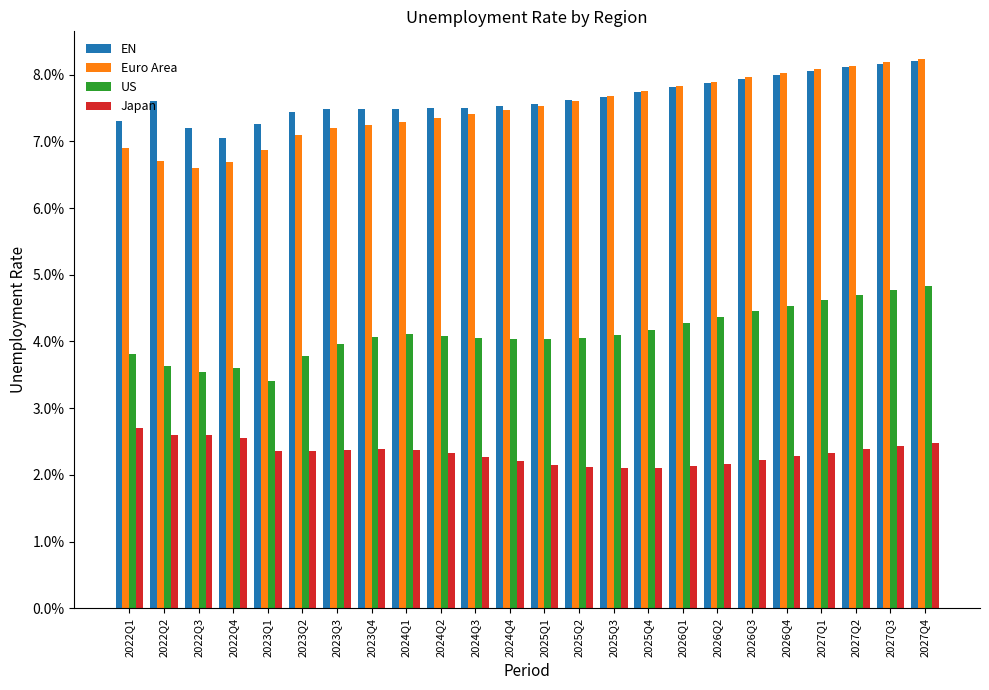

Reading left to right, list all the values displayed in this chart.

EN: 0.1	0.1	0.1	0.1	0.1	0.1	0.1	0.1	0.1	0.1	0.1	0.1	0.1	0.1	0.1	0.1	0.1	0.1	0.1	0.1	0.1	0.1	0.1	0.1
Euro Area: 0.1	0.1	0.1	0.1	0.1	0.1	0.1	0.1	0.1	0.1	0.1	0.1	0.1	0.1	0.1	0.1	0.1	0.1	0.1	0.1	0.1	0.1	0.1	0.1
US: 0.0	0.0	0.0	0.0	0.0	0.0	0.0	0.0	0.0	0.0	0.0	0.0	0.0	0.0	0.0	0.0	0.0	0.0	0.0	0.0	0.0	0.0	0.0	0.0
Japan: 0.0	0.0	0.0	0.0	0.0	0.0	0.0	0.0	0.0	0.0	0.0	0.0	0.0	0.0	0.0	0.0	0.0	0.0	0.0	0.0	0.0	0.0	0.0	0.0